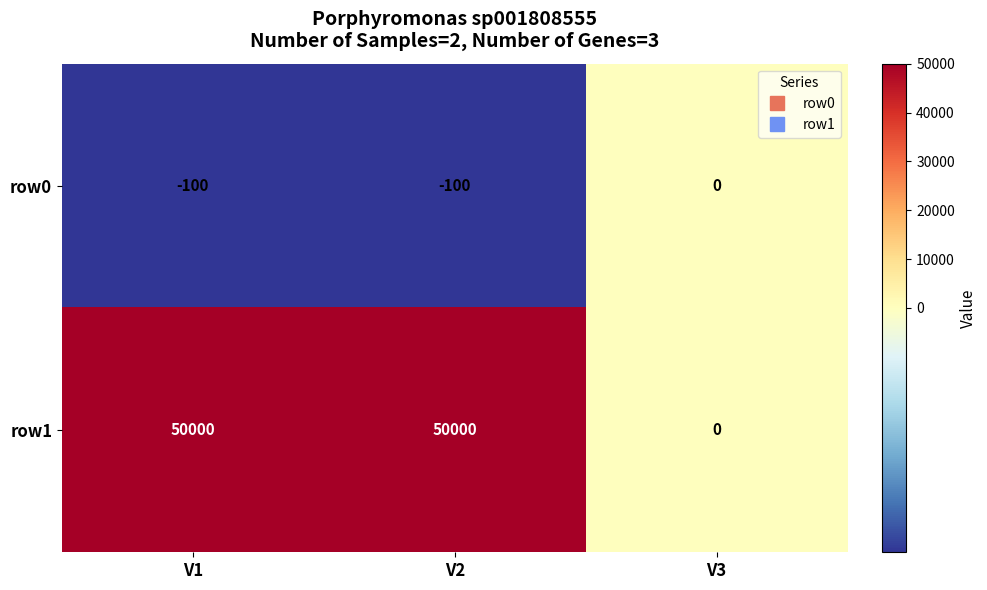

Reading right to left, extract all data points from this chart.

row0: V3=0	V2=-100	V1=-100
row1: V3=0	V2=50000	V1=50000